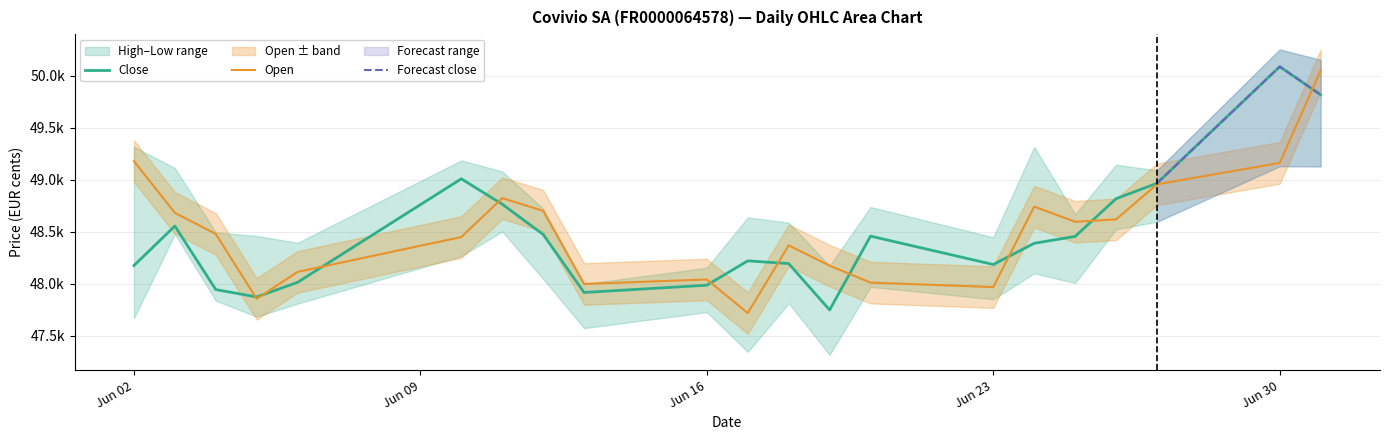

Which has a higher value, 23.06.2025 or 04.06.2025?

04.06.2025